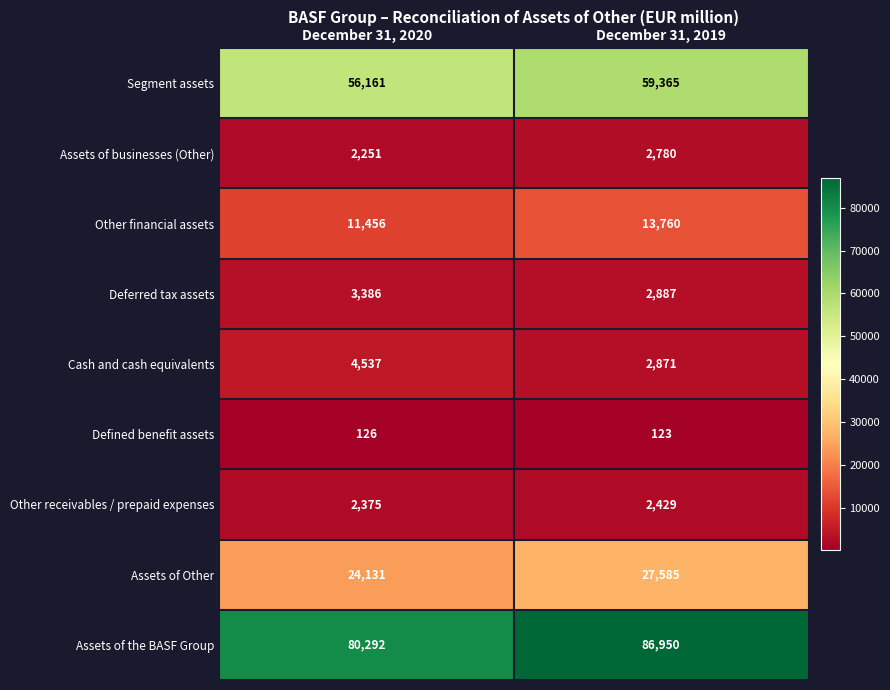

Reading left to right, transcribe all the data shown in this chart.

Segment assets: December 31, 2020=56161	December 31, 2019=59365
Assets of businesses (Other): December 31, 2020=2251	December 31, 2019=2780
Other financial assets: December 31, 2020=11456	December 31, 2019=13760
Deferred tax assets: December 31, 2020=3386	December 31, 2019=2887
Cash and cash equivalents: December 31, 2020=4537	December 31, 2019=2871
Defined benefit assets: December 31, 2020=126	December 31, 2019=123
Other receivables / prepaid expenses: December 31, 2020=2375	December 31, 2019=2429
Assets of Other: December 31, 2020=24131	December 31, 2019=27585
Assets of the BASF Group: December 31, 2020=80292	December 31, 2019=86950